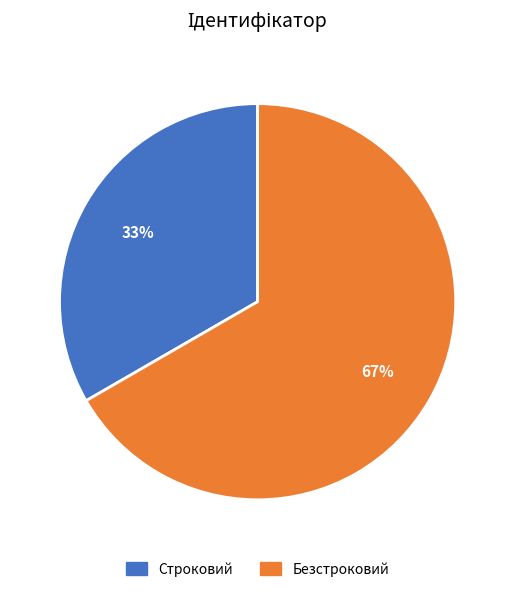

Rank the categories by value from lowest to highest.

Строковий, Безстроковий